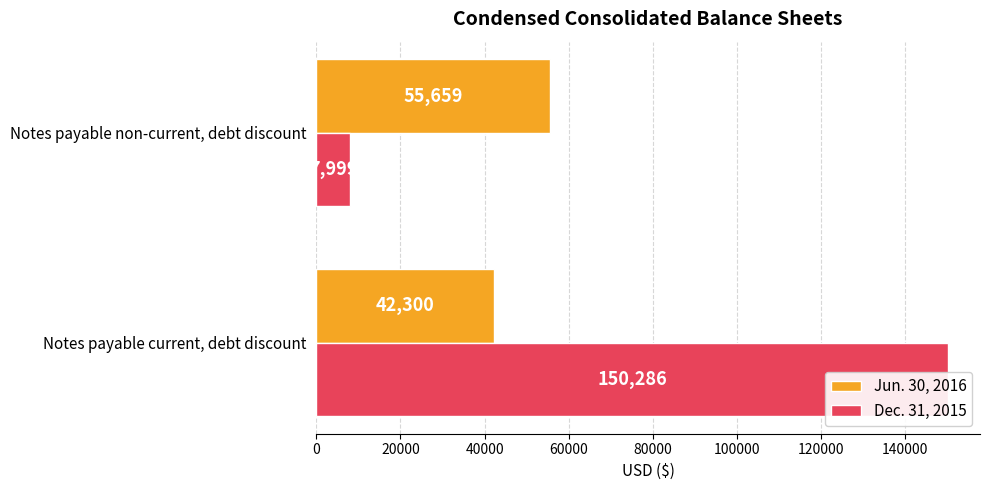

Rank the series at Notes payable non-current, debt discount from lowest to highest value.

Dec. 31, 2015, Jun. 30, 2016